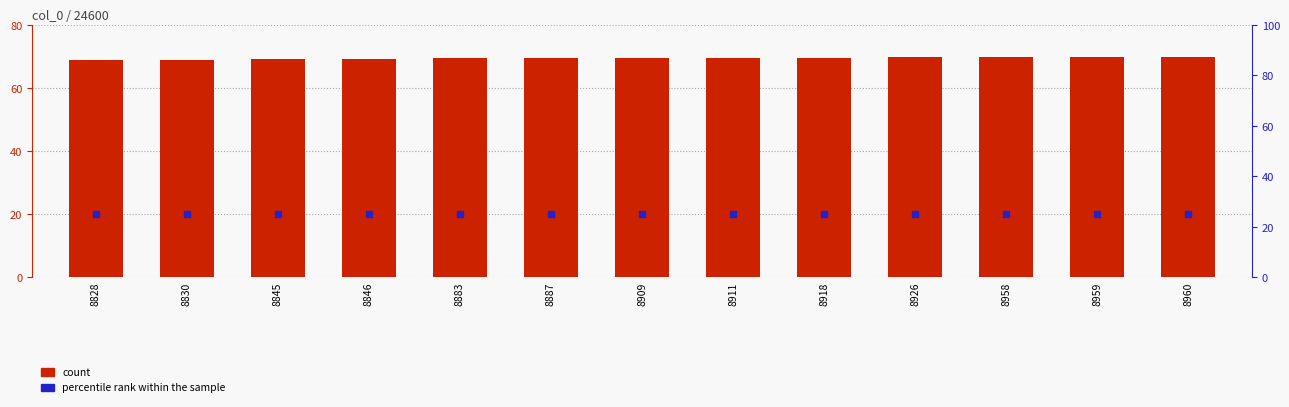

At which category is the sum across all series the highest?

8960